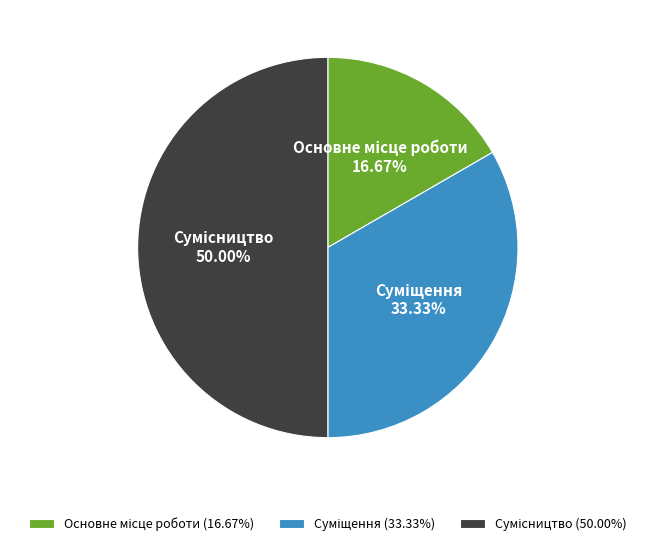

Combined, do Сумісництво and Основне місце роботи account for over 50%?

Yes